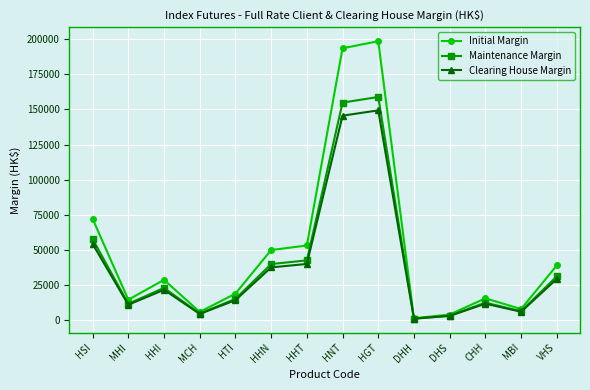

The Maintenance Margin series shows 12720 at HHT. True or false?

False